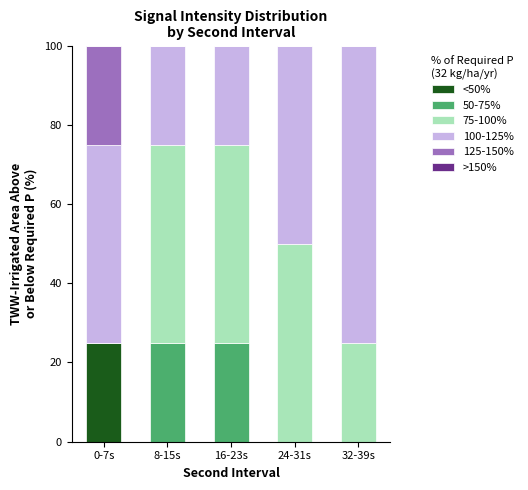

True or false: <50% has a value of 0 at 8-15s.

True